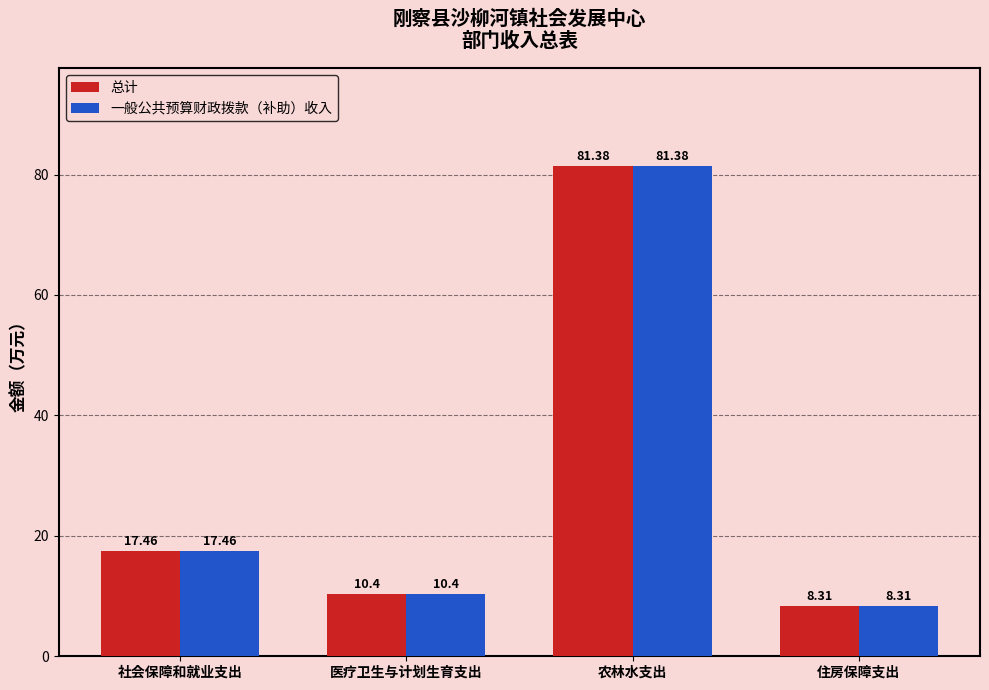

What is the greatest value displayed?

81.4